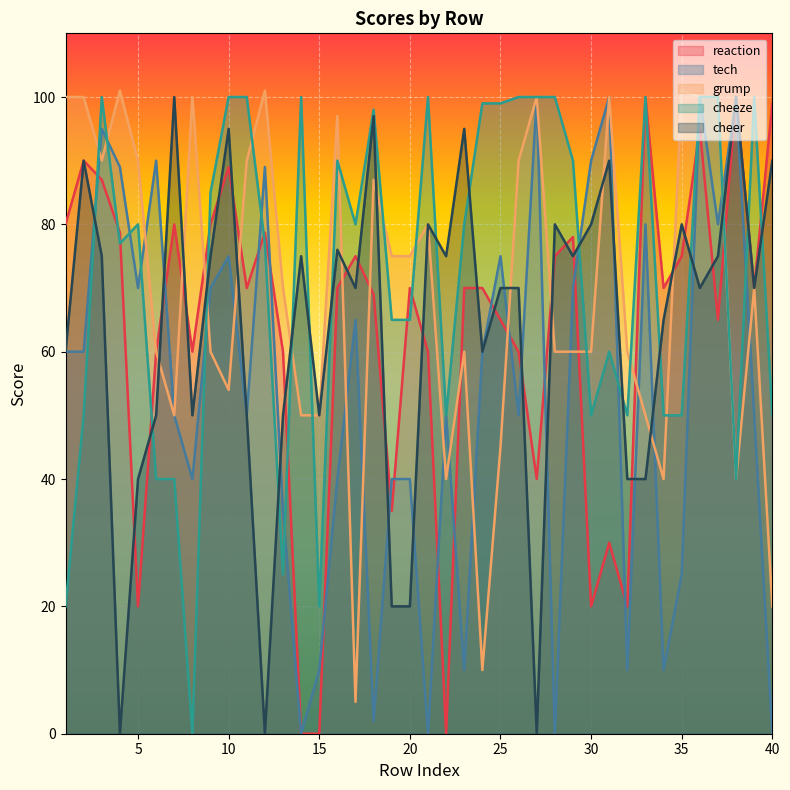

How many data points in cheeze are above 80?

18